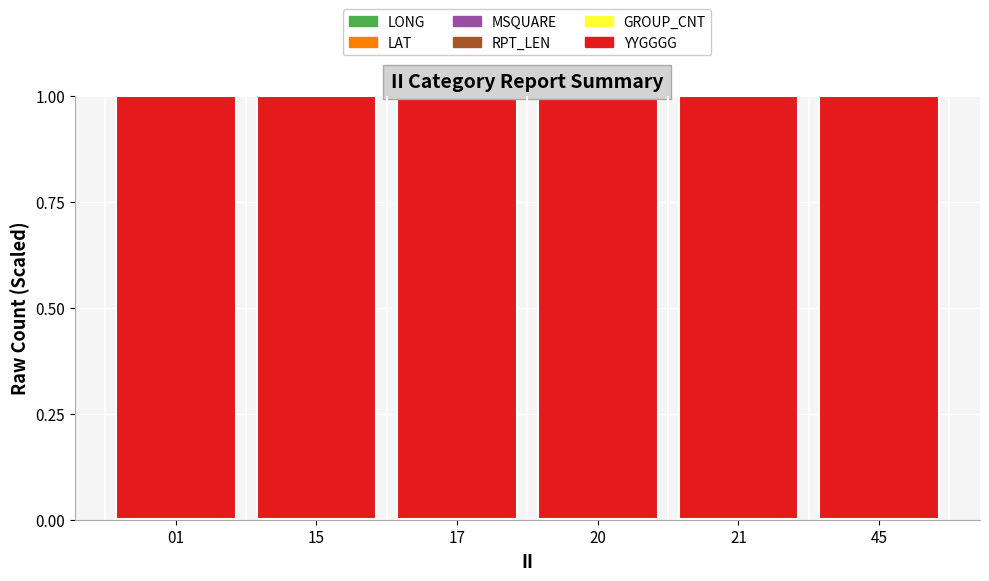

The LAT series shows 0.0 at 17. True or false?

True